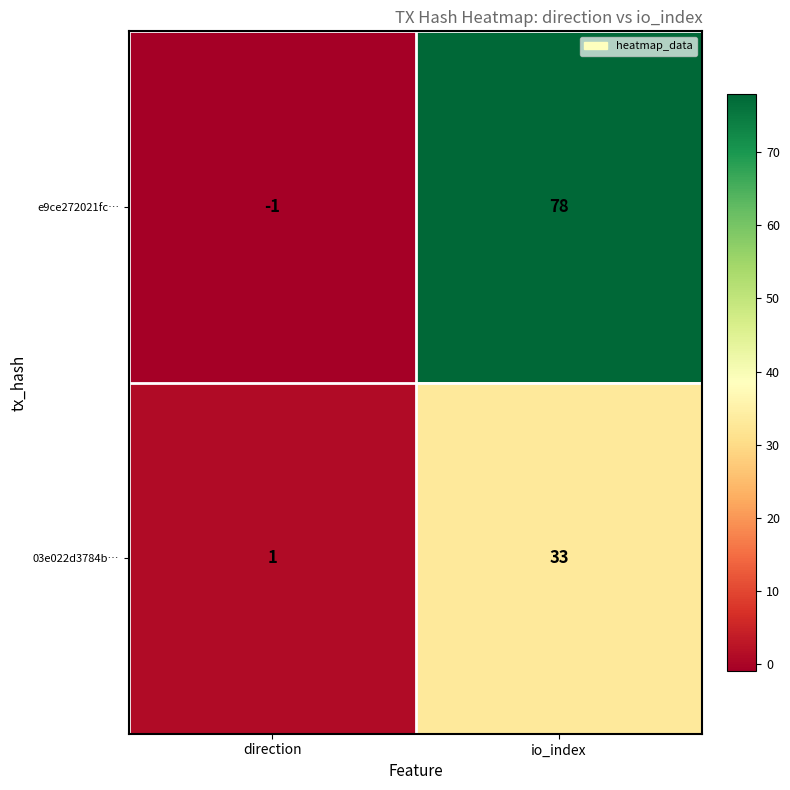

Count the number of data series in this chart.

2